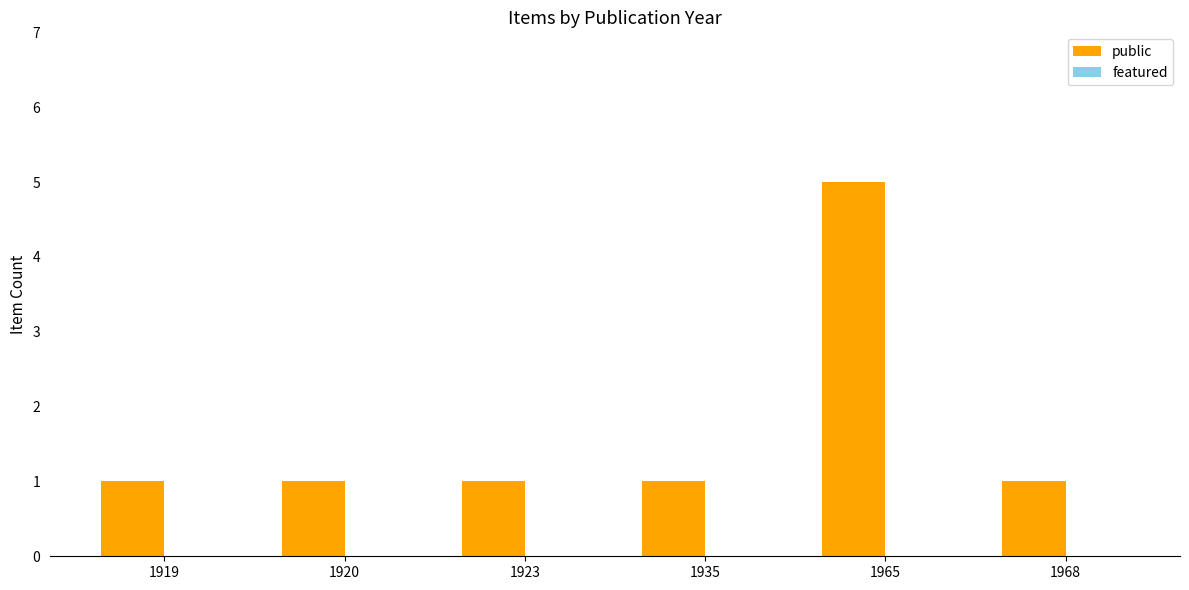

The chart shows a value of 5 at 1965. True or false?

True